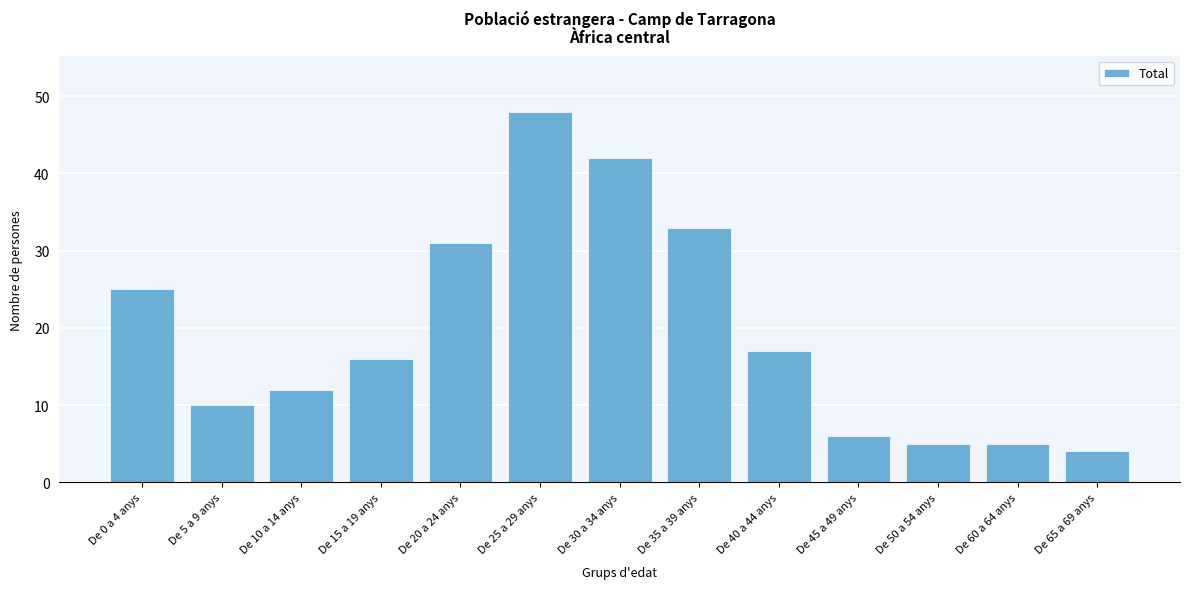

Reading left to right, extract all data points from this chart.

De 0 a 4 anys=25	De 5 a 9 anys=10	De 10 a 14 anys=12	De 15 a 19 anys=16	De 20 a 24 anys=31	De 25 a 29 anys=48	De 30 a 34 anys=42	De 35 a 39 anys=33	De 40 a 44 anys=17	De 45 a 49 anys=6	De 50 a 54 anys=5	De 60 a 64 anys=5	De 65 a 69 anys=4